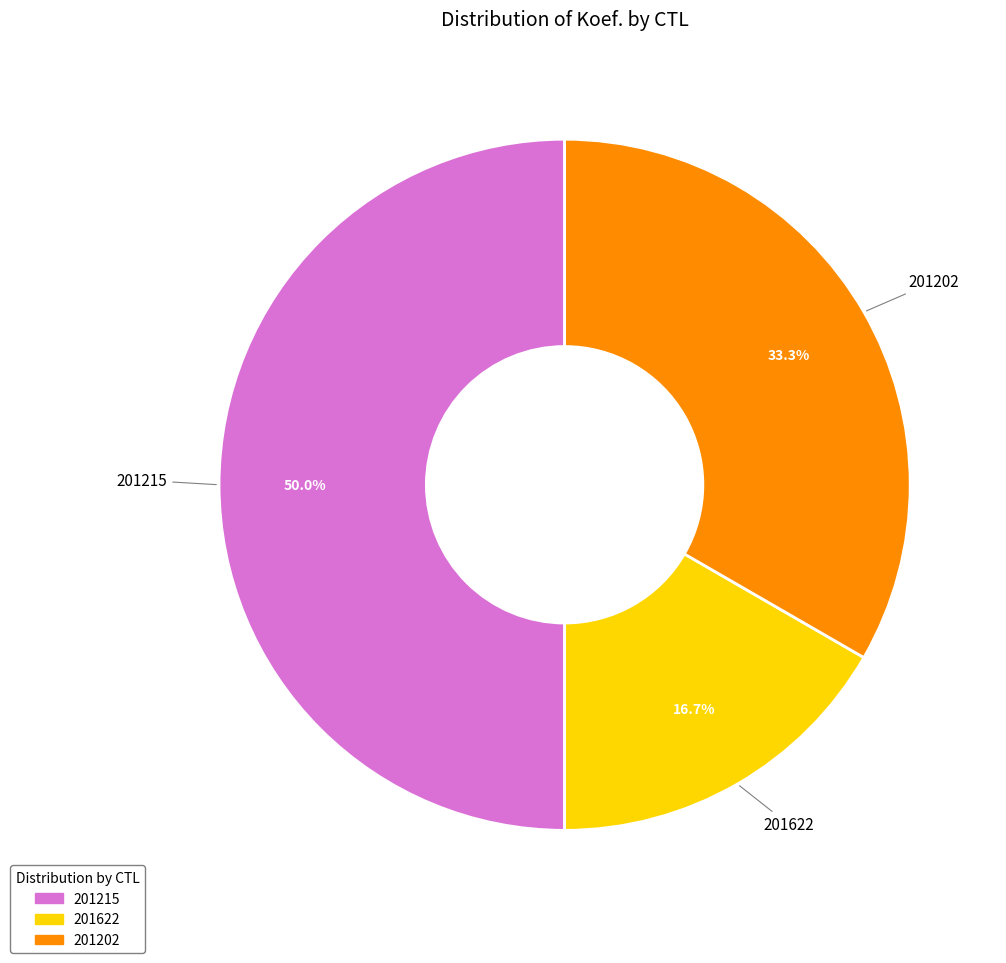

What is the smallest slice in the pie chart?

201622